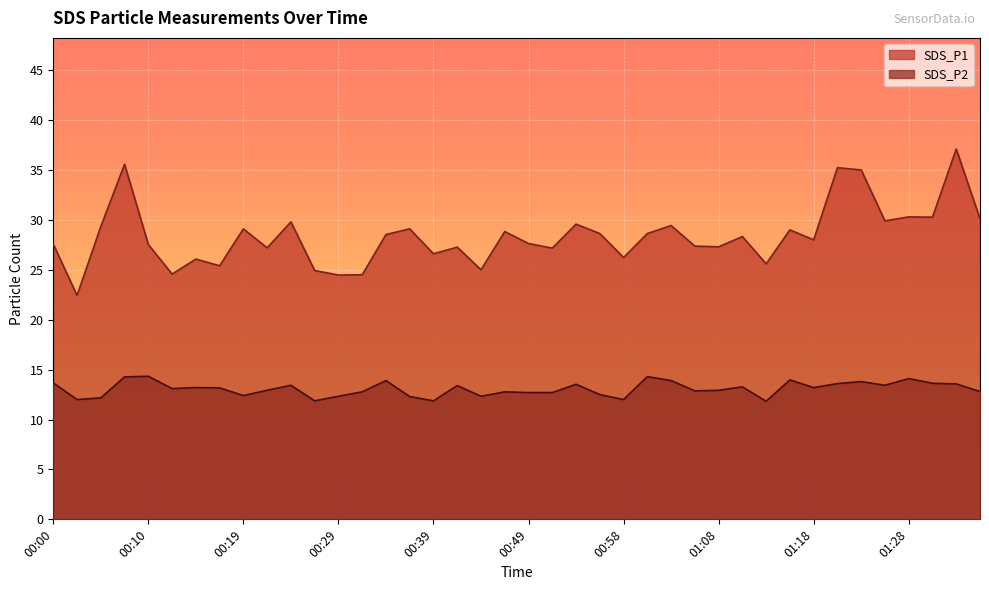

Reading left to right, transcribe all the data shown in this chart.

SDS_P1: 00:00=27.6	00:02=22.4	00:05=29.3	00:07=35.6	00:10=27.5	00:12=24.6	00:14=26.1	00:17=25.4	00:19=29.1	00:22=27.2	00:24=29.8	00:27=24.9	00:29=24.5	00:31=24.5	00:34=28.5	00:36=29.1	00:39=26.6	00:41=27.3	00:44=25.0	00:46=28.8	00:49=27.6	00:51=27.2	00:53=29.6	00:56=28.6	00:58=26.2	01:01=28.6	01:03=29.4	01:06=27.4	01:08=27.3	01:10=28.3	01:13=25.6	01:15=29.0	01:18=28.0	01:20=35.2	01:23=35.0	01:25=29.9	01:28=30.3	01:30=30.3	01:32=37.1	01:35=30.1
SDS_P2: 00:00=13.7	00:02=12.0	00:05=12.2	00:07=14.3	00:10=14.3	00:12=13.1	00:14=13.2	00:17=13.2	00:19=12.4	00:22=12.9	00:24=13.4	00:27=11.9	00:29=12.3	00:31=12.8	00:34=13.9	00:36=12.3	00:39=11.9	00:41=13.4	00:44=12.3	00:46=12.8	00:49=12.7	00:51=12.7	00:53=13.5	00:56=12.5	00:58=12.0	01:01=14.3	01:03=13.9	01:06=12.9	01:08=12.9	01:10=13.3	01:13=11.8	01:15=14.0	01:18=13.2	01:20=13.6	01:23=13.8	01:25=13.4	01:28=14.1	01:30=13.6	01:32=13.6	01:35=12.8